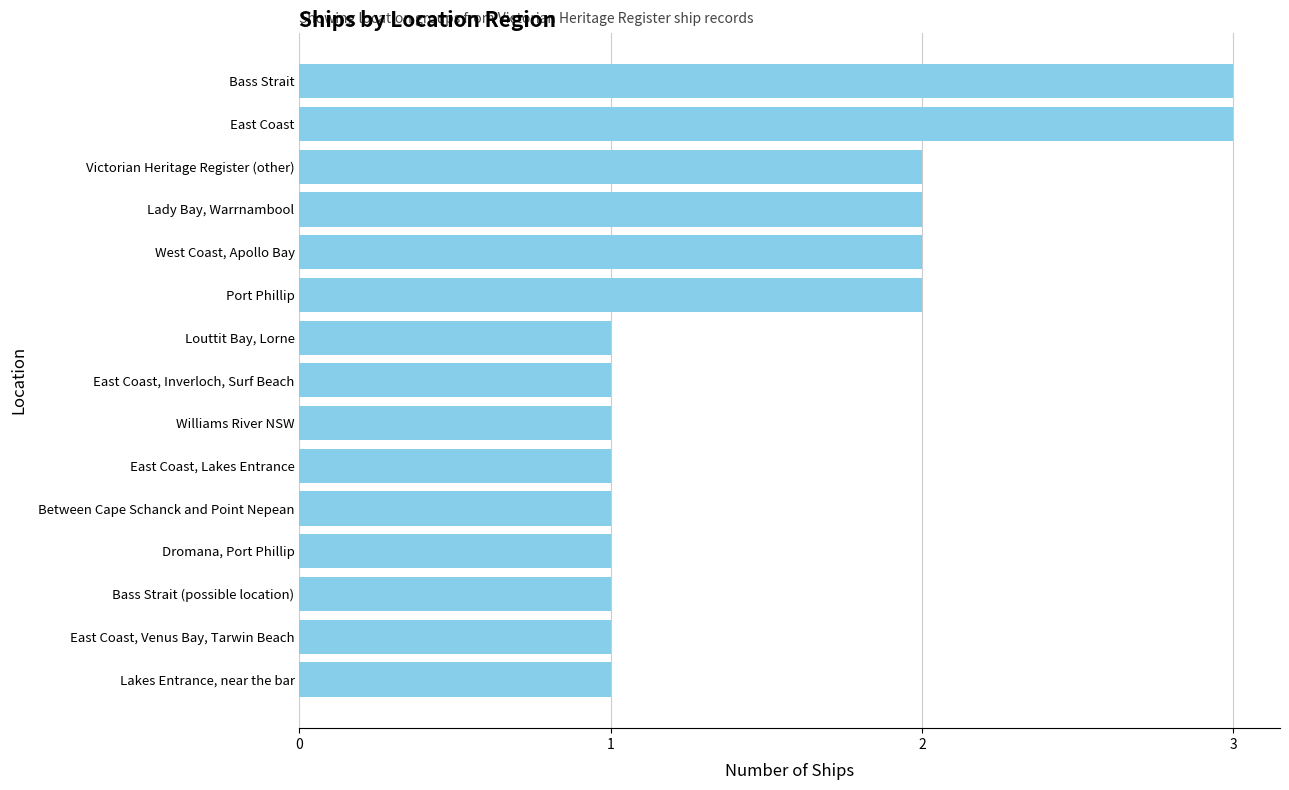

Count the values in the range 1 to 2.

13